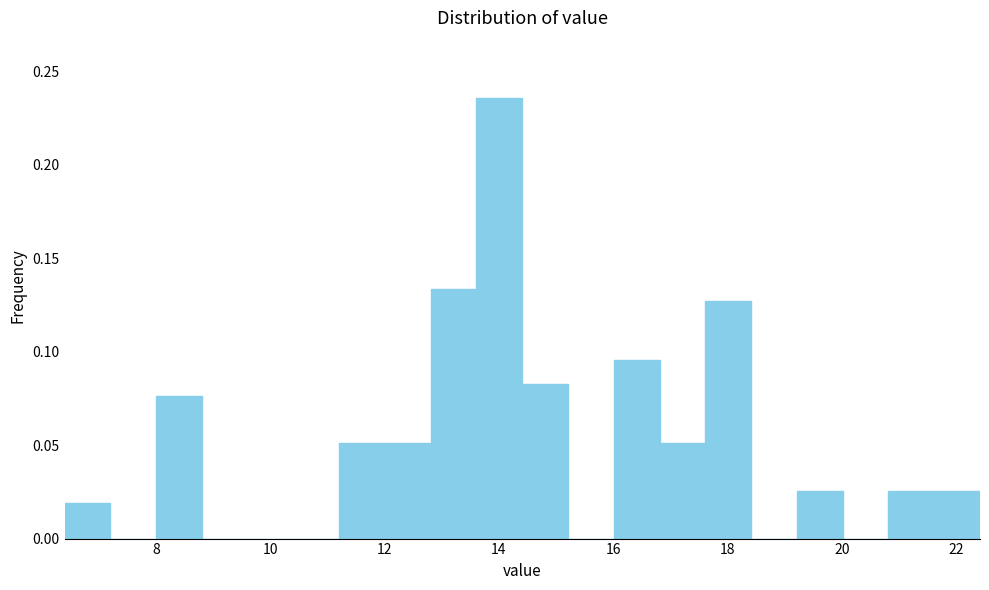

Over which range of the x-axis is the bar tallest?

13.6 to 14.4